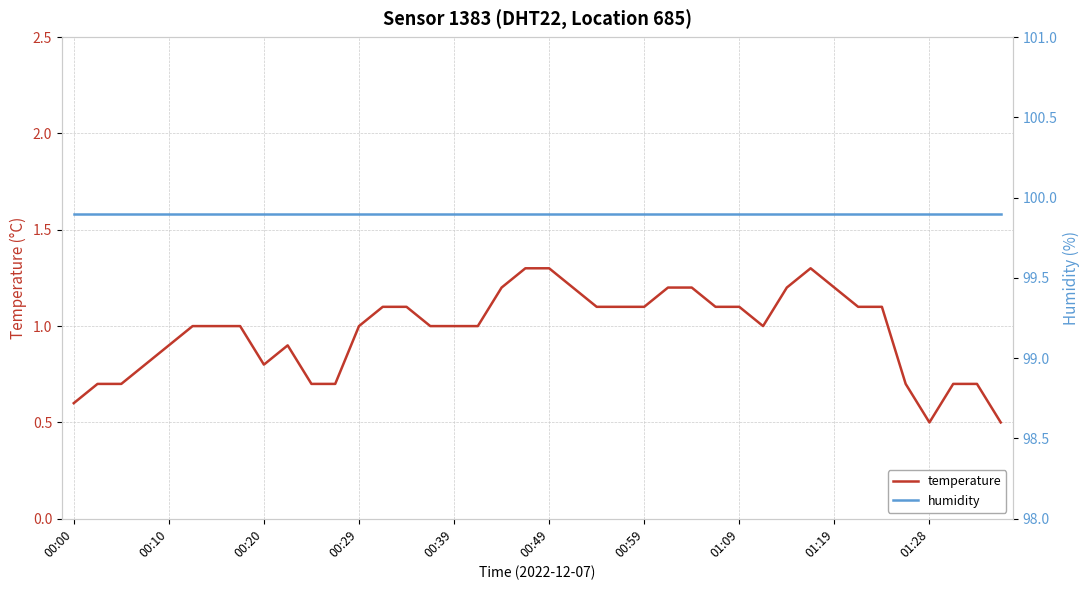

The temperature series shows 0.7 at 00:59. True or false?

False